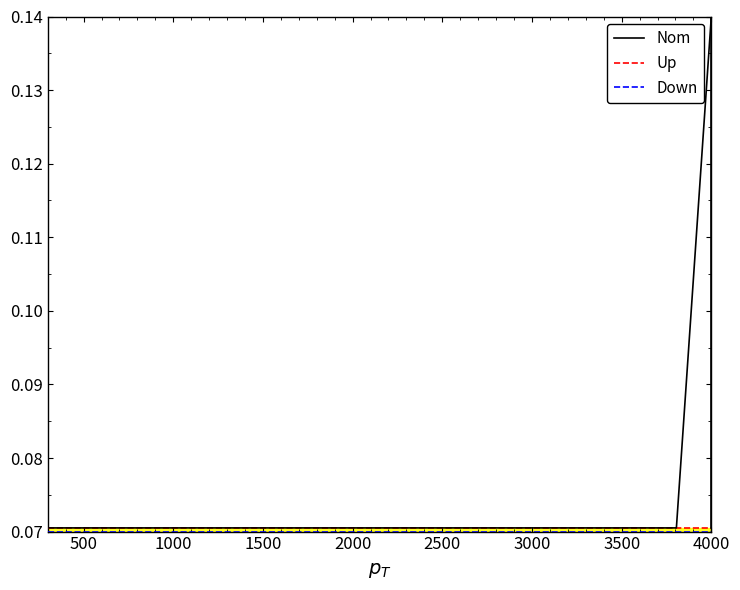

List the series in order of their peak value, highest first.

Nom, Up, Down